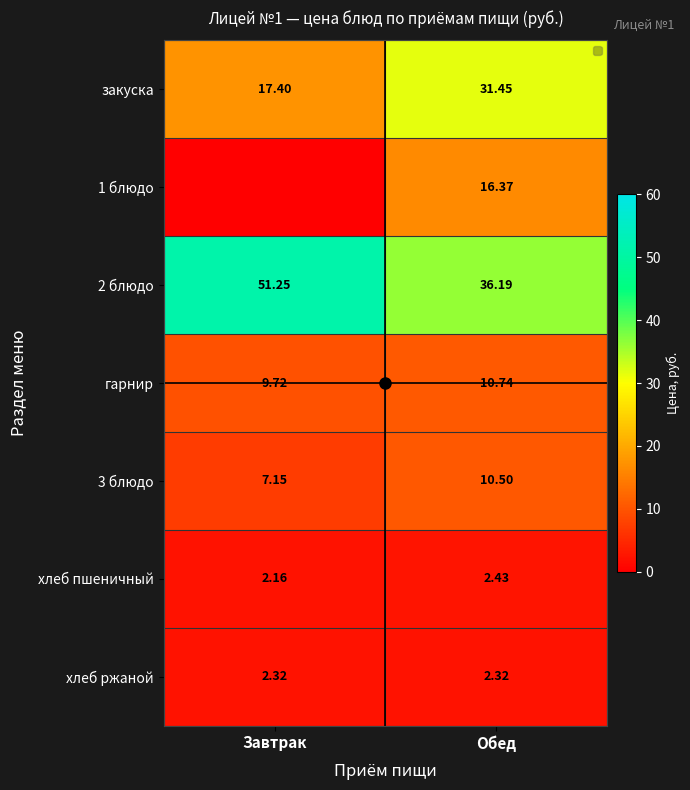

At which label does гарнир first exceed 10?

Обед